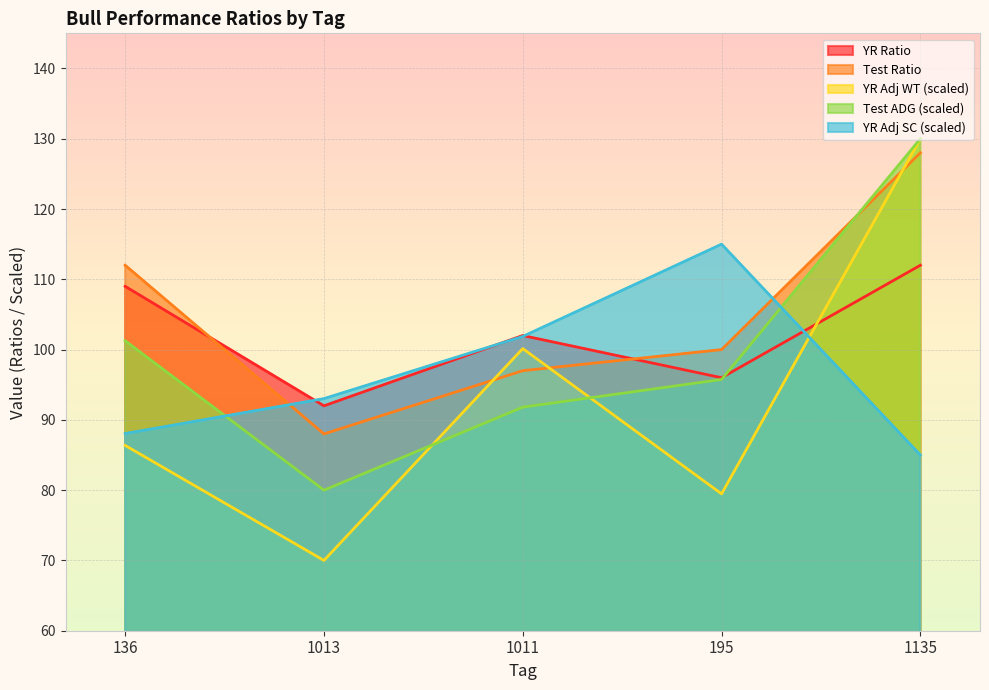

What is the minimum value for YR Ratio?

92.0